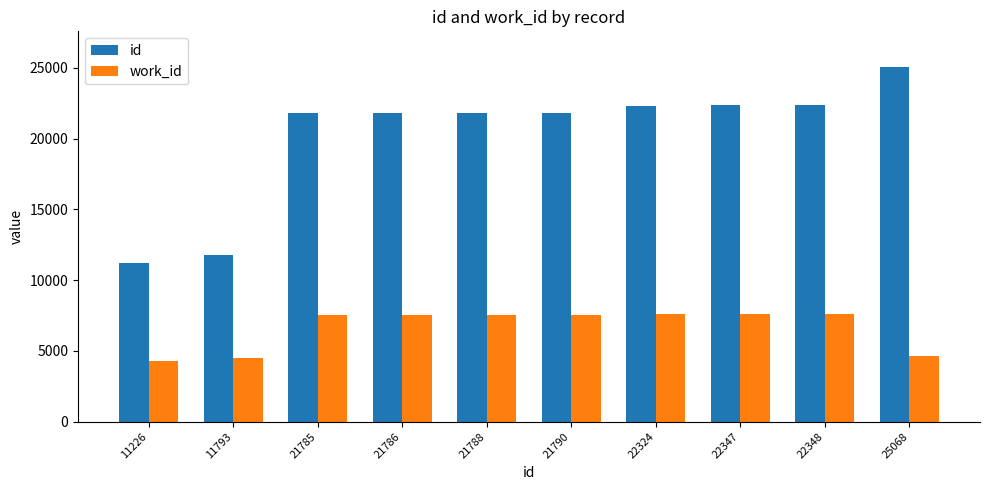

At which category does the chart reach its peak across all series?

25068